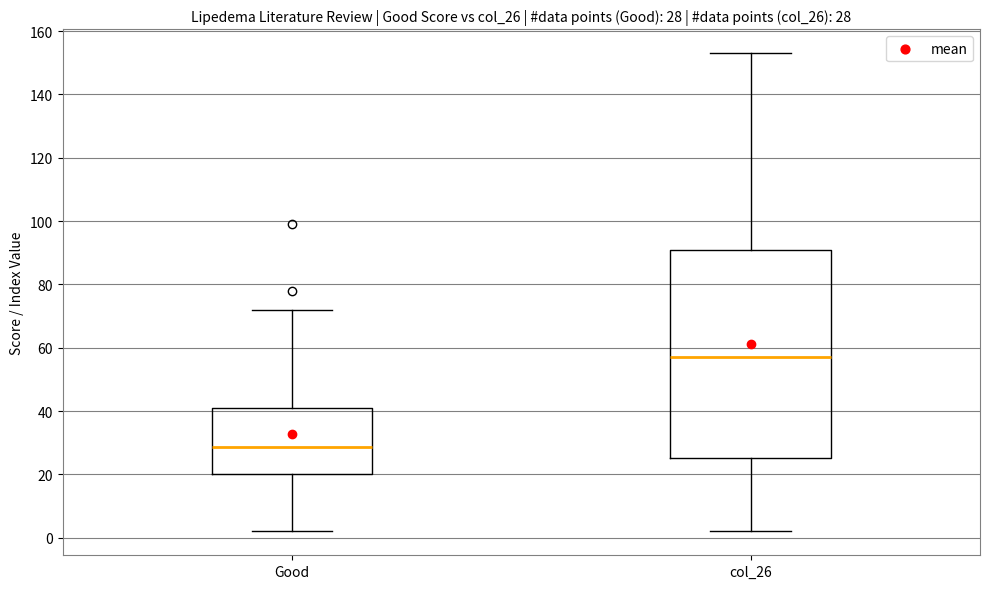

Which box is the tallest, from its lower edge to its upper edge?

col_26